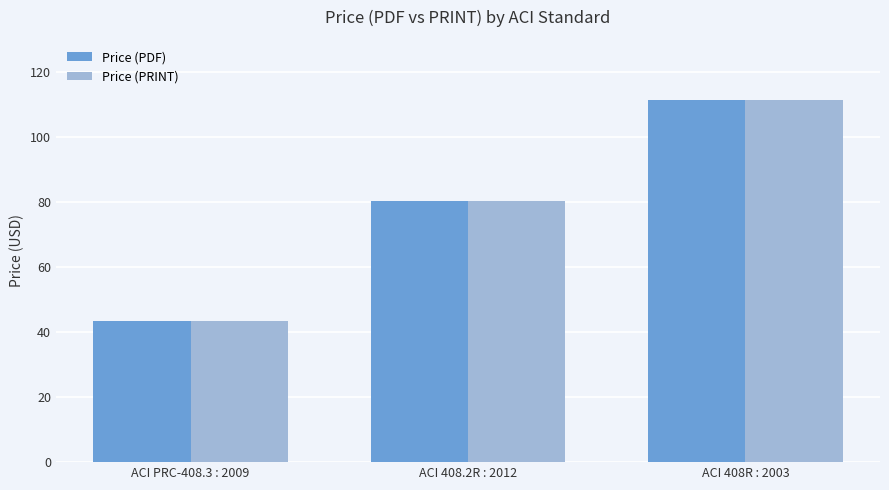

Is the value of Price (PDF) at ACI 408R : 2003 greater than the value of Price (PRINT) at ACI 408.2R : 2012?

Yes